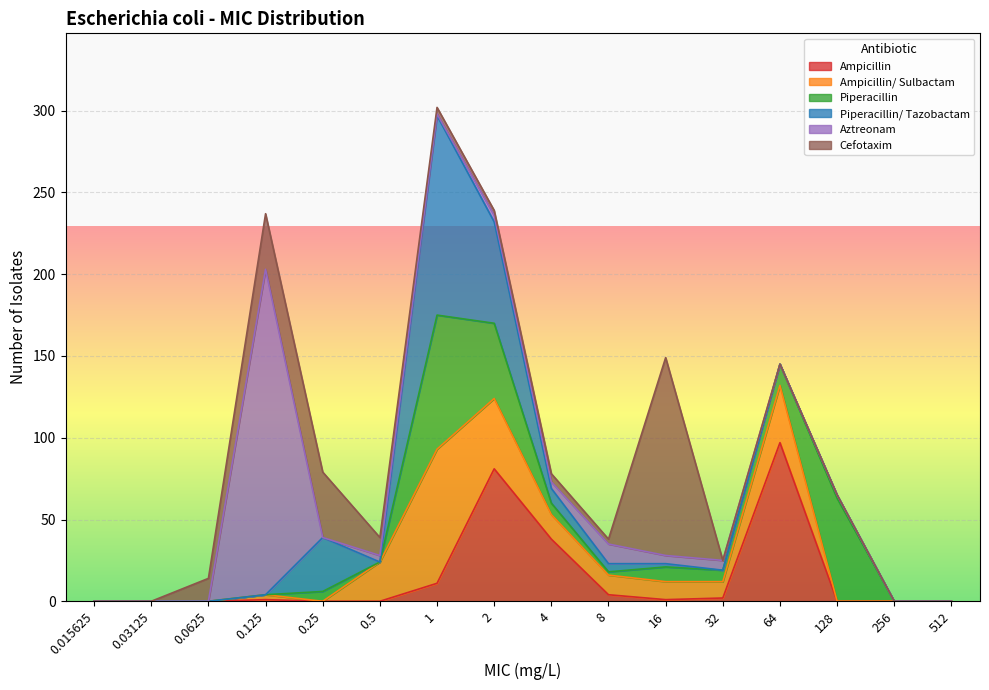

True or false: Ampicillin has a value of 17 at 1.

False